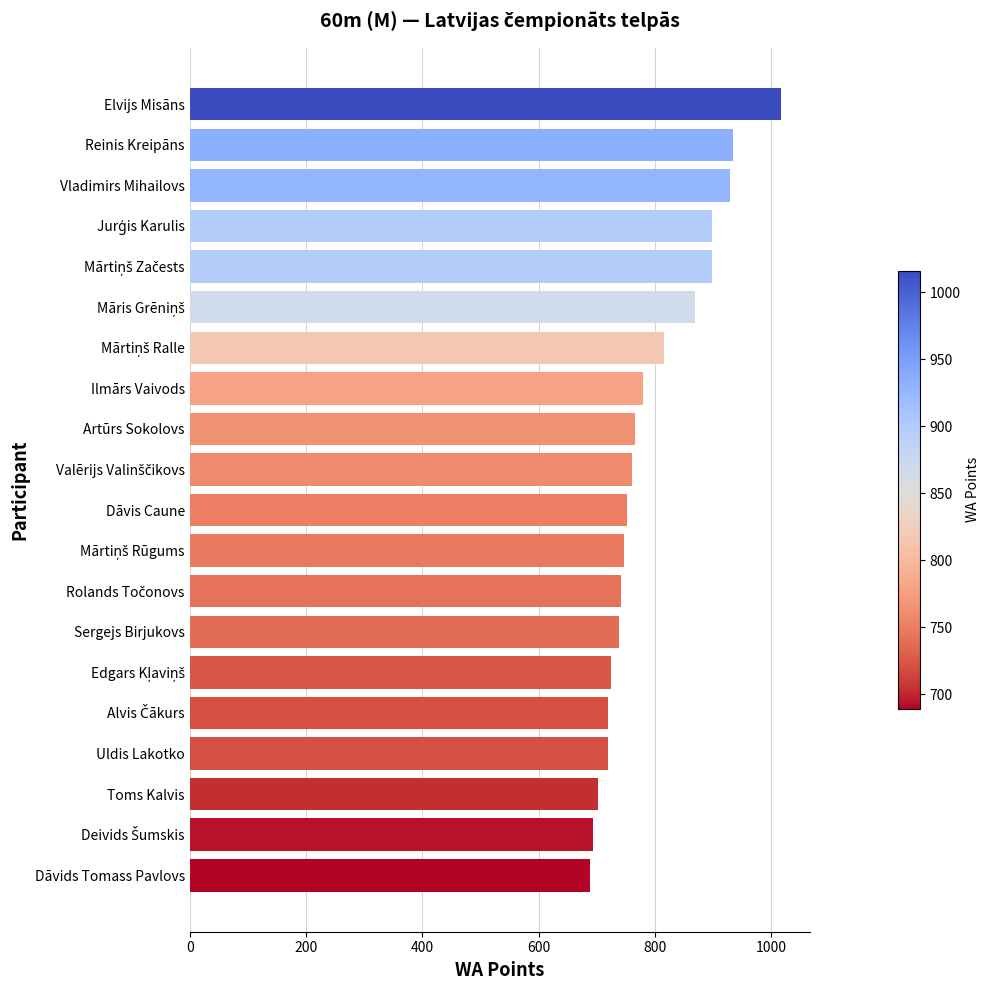

Between Elvijs Misāns and Sergejs Birjukovs, which is larger?

Elvijs Misāns